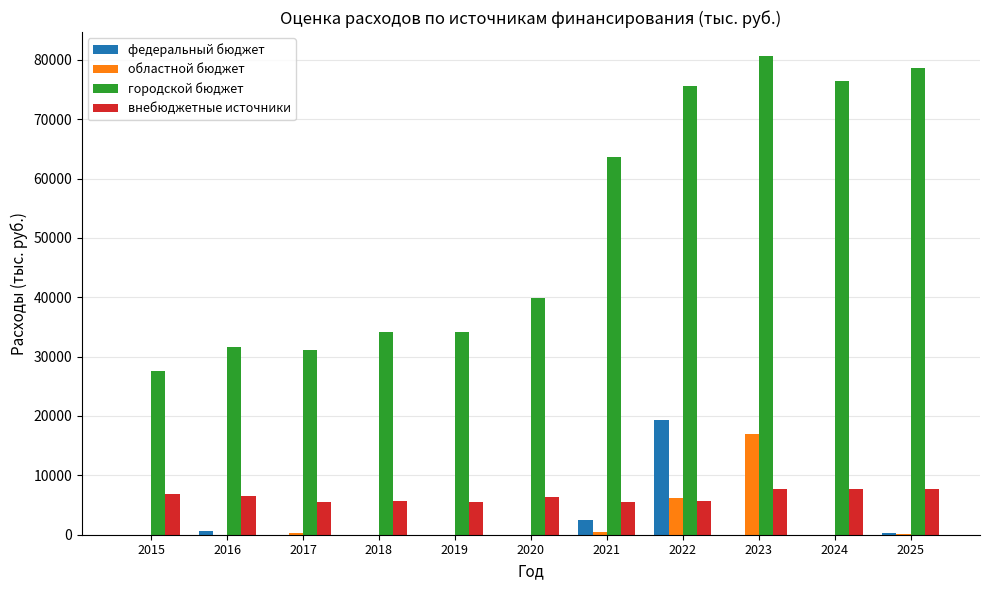

What is the highest value of the городской бюджет series?

80637.8